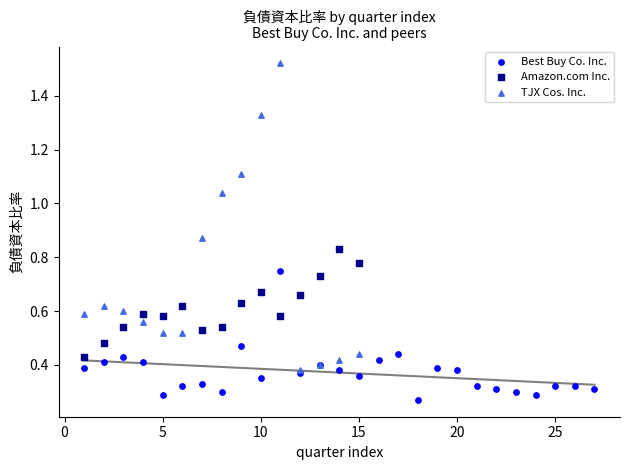

Which series contains the lowest Y value?

Best Buy Co. Inc.